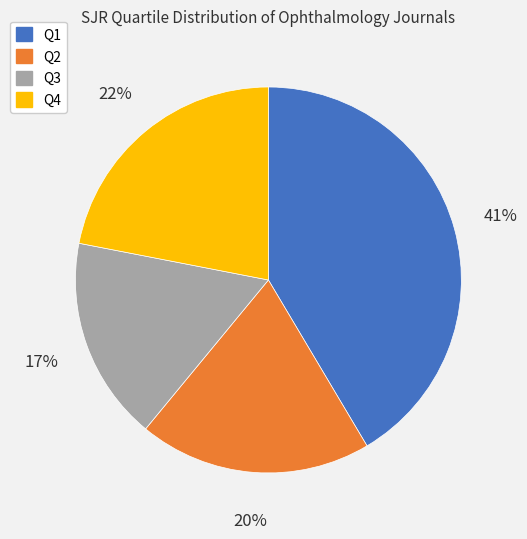

What is the largest slice in the pie chart?

Q1